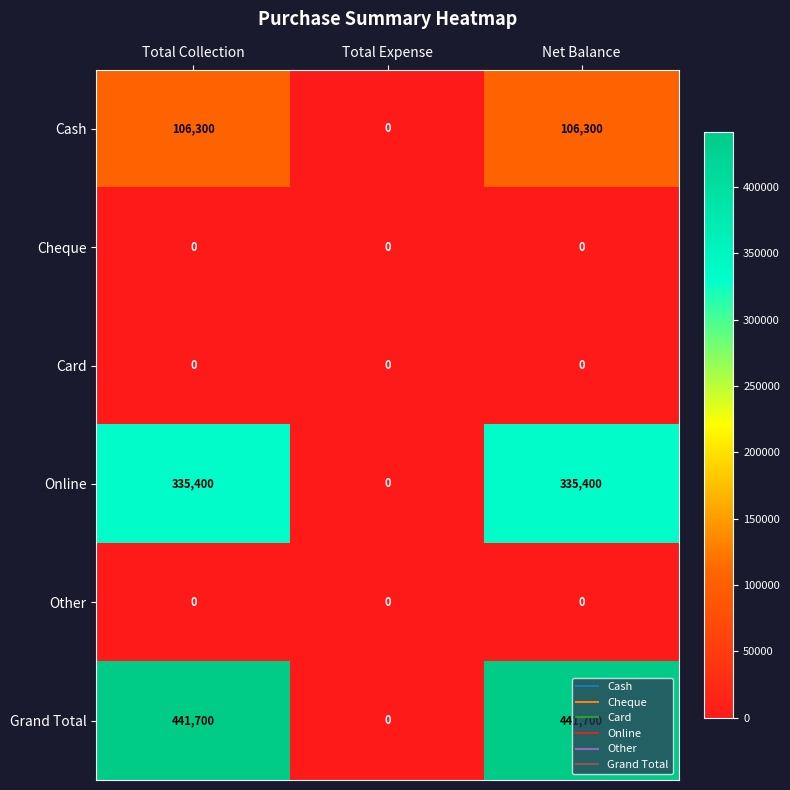

Which series has the largest total across all categories?

Grand Total